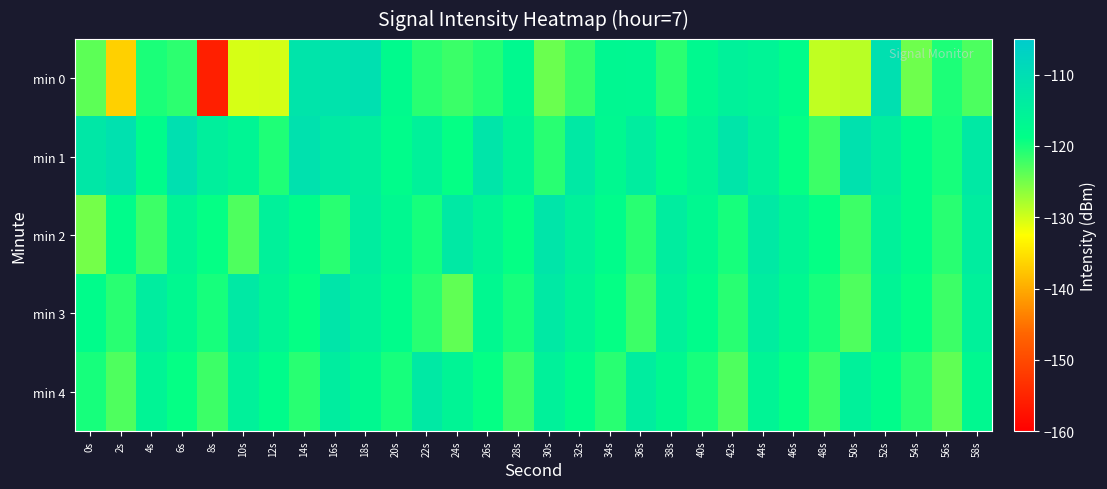

Which category has the highest value across all series?

52s